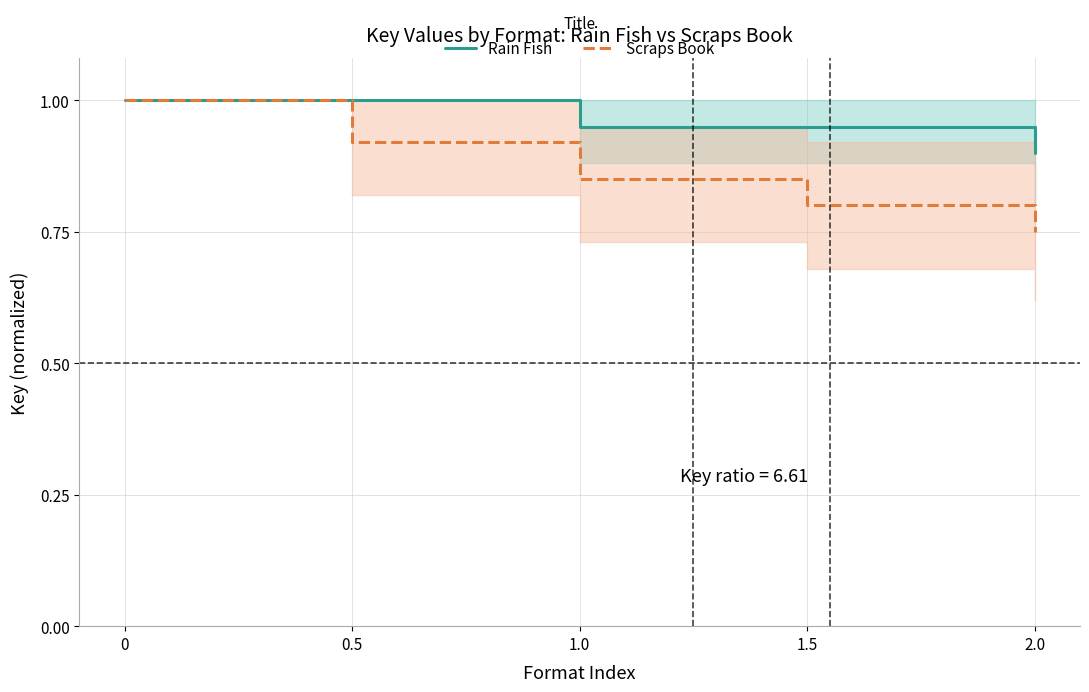

True or false: Rain Fish and Scraps Book cross at least once.

False